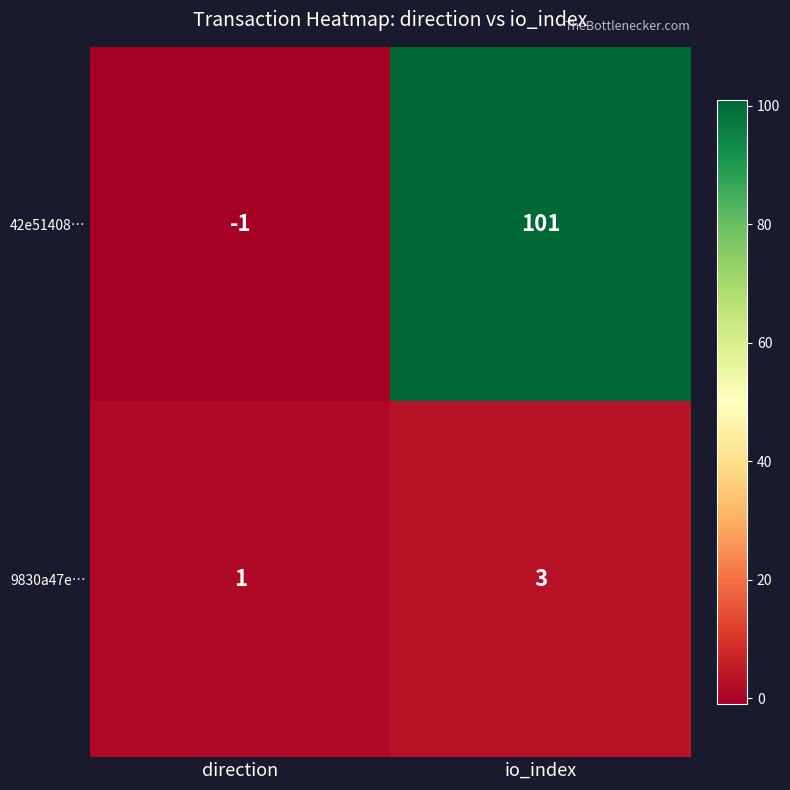

The value of 9830a47e… at direction is 0. True or false?

False